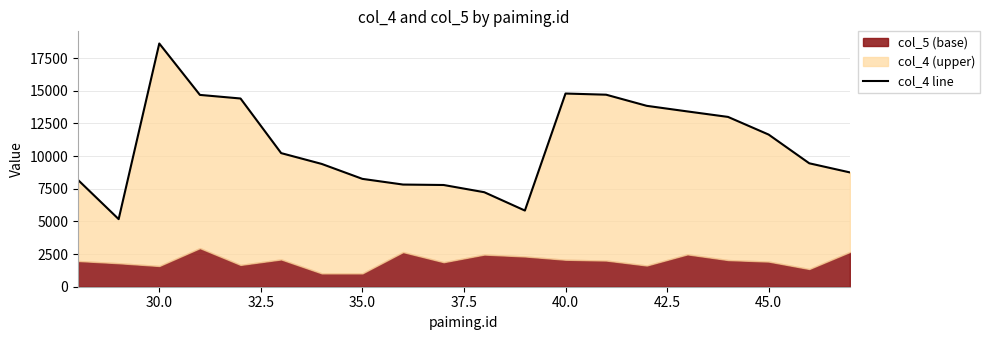

What is the value of the 2nd point from the left?

5172